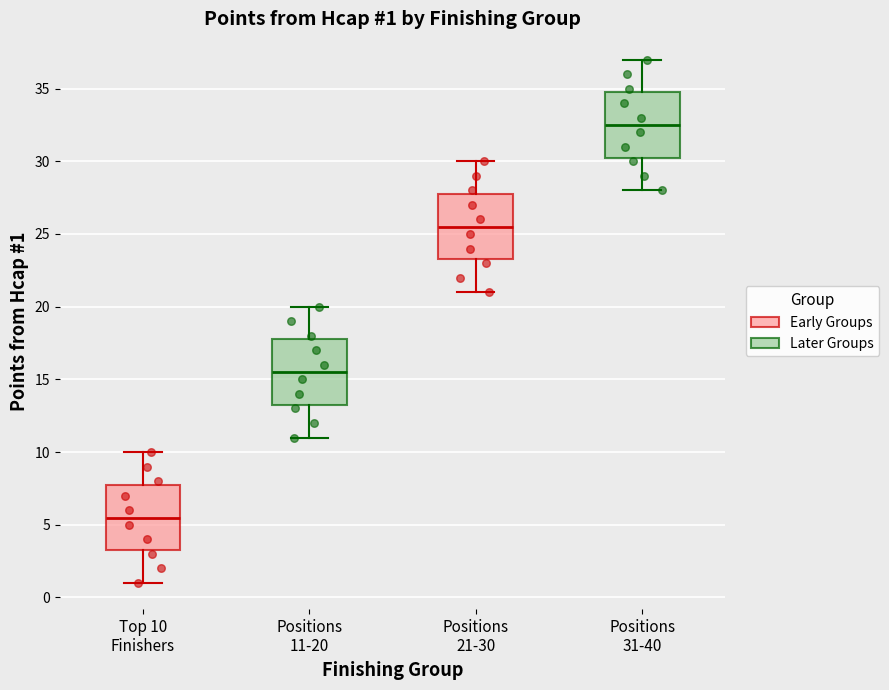

Which box has the lowest median line?

Top 10 Finishers